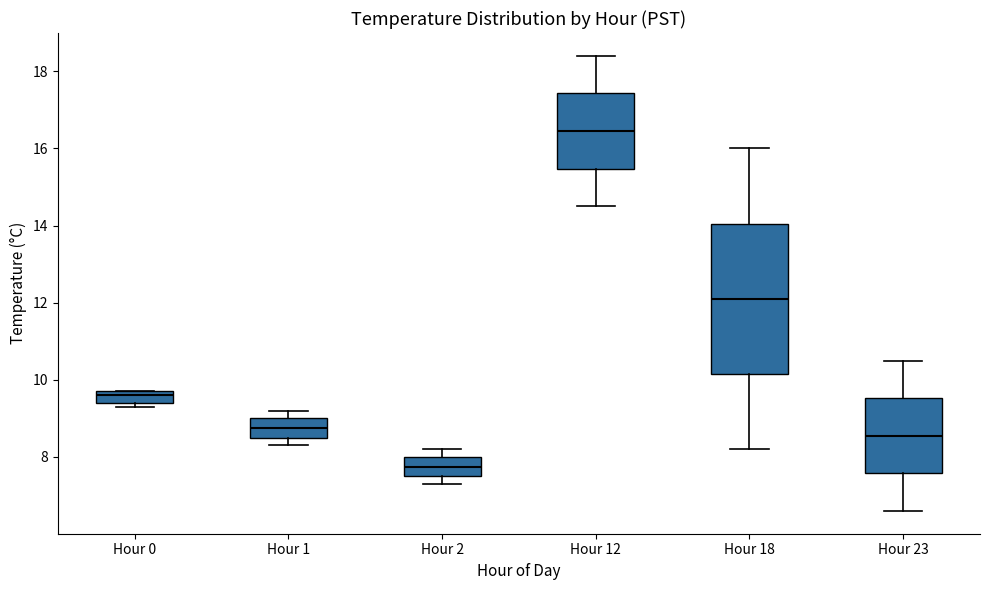

Which box's median line is the lowest?

Hour 2